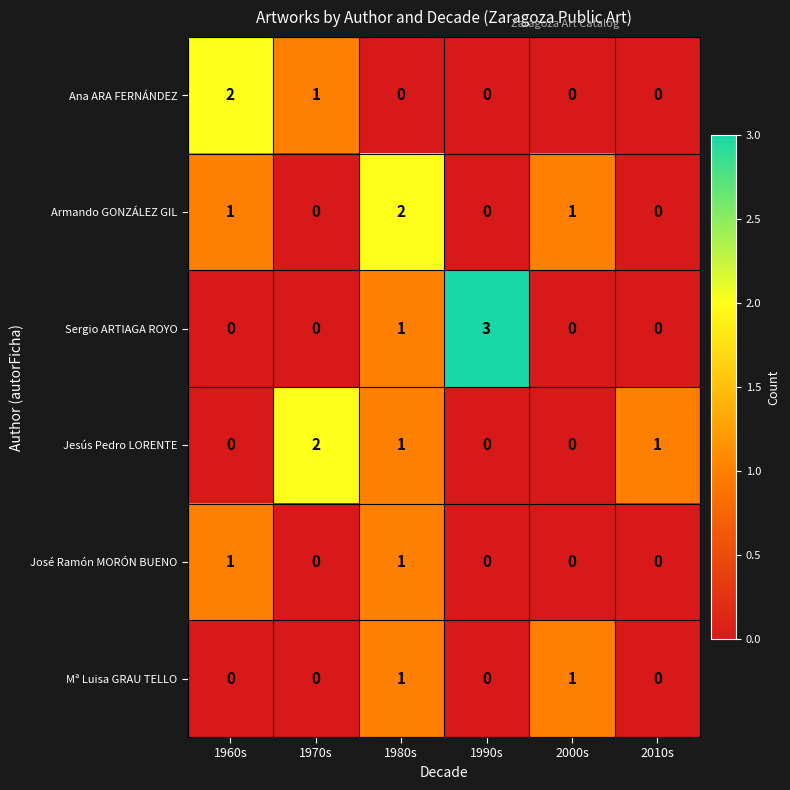

What is the sum of all Sergio ARTIAGA ROYO values?

4